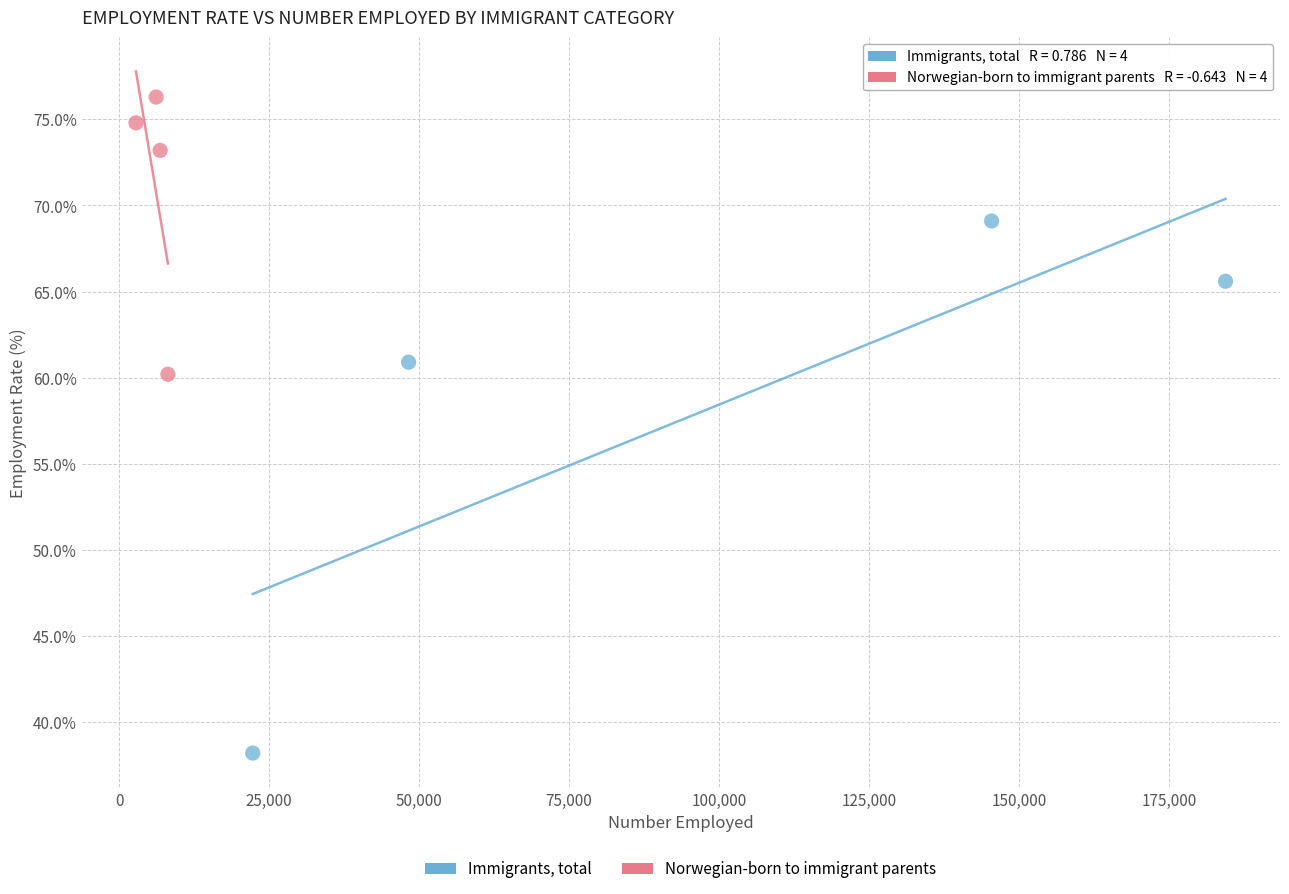

Which series contains the lowest Y value?

Immigrants, total